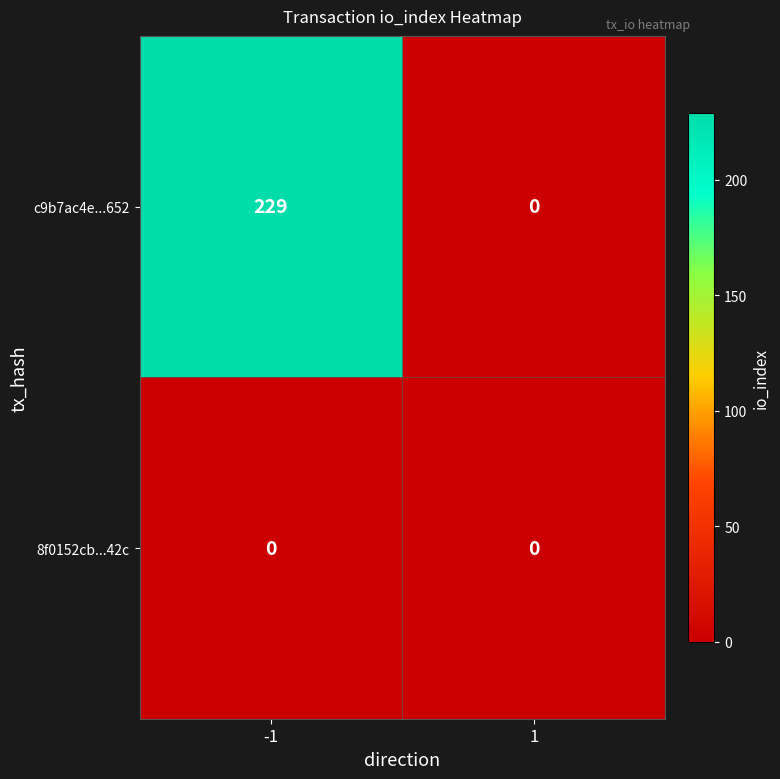

Is it true that 8f0152cb...42c equals 0 at 1?

True